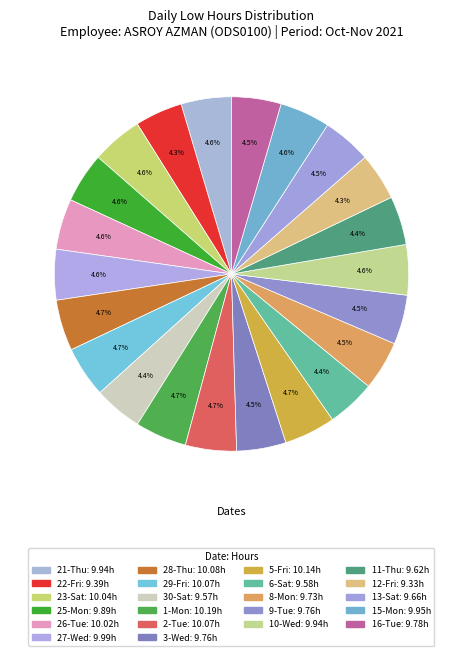

Rank the categories by value from highest to lowest.

1-Mon, 5-Fri, 28-Thu, 29-Fri, 2-Tue, 23-Sat, 26-Tue, 27-Wed, 15-Mon, 21-Thu, 10-Wed, 25-Mon, 16-Tue, 3-Wed, 9-Tue, 8-Mon, 13-Sat, 11-Thu, 6-Sat, 30-Sat, 22-Fri, 12-Fri